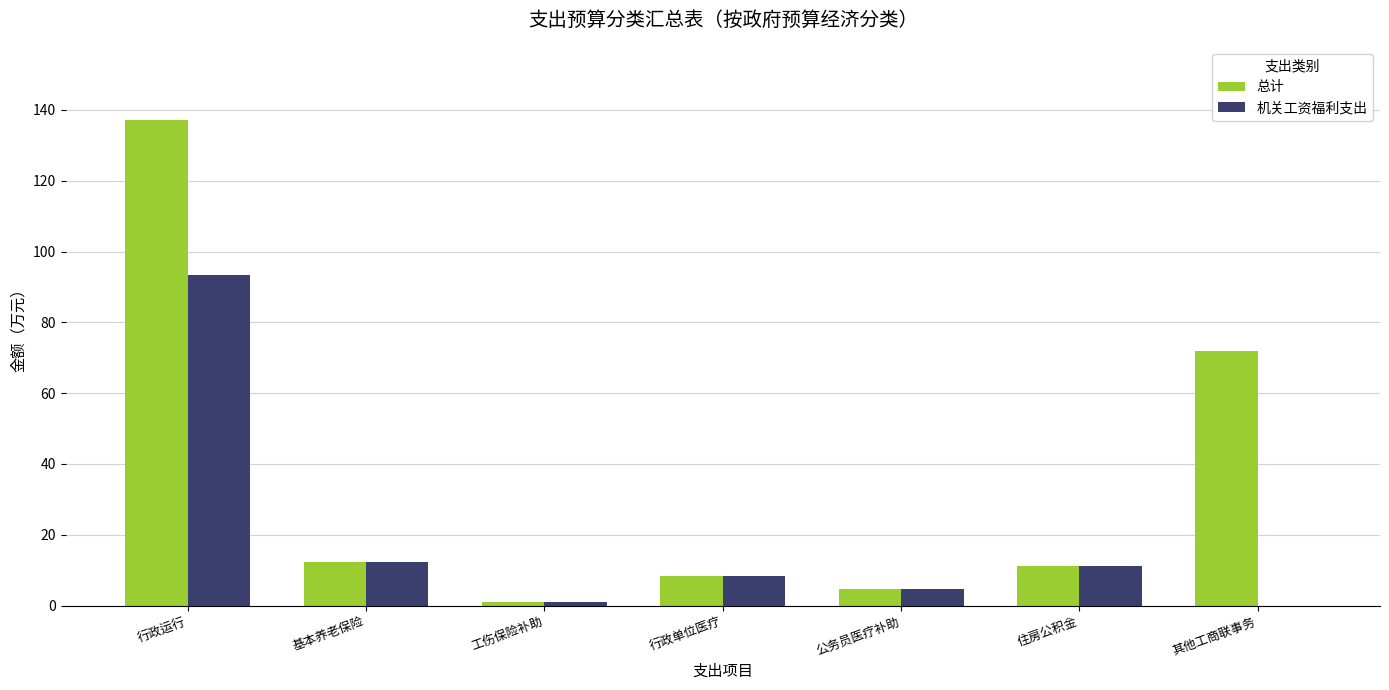

Is the value of 总计 at 行政单位医疗 greater than the value of 机关工资福利支出 at 住房公积金?

No